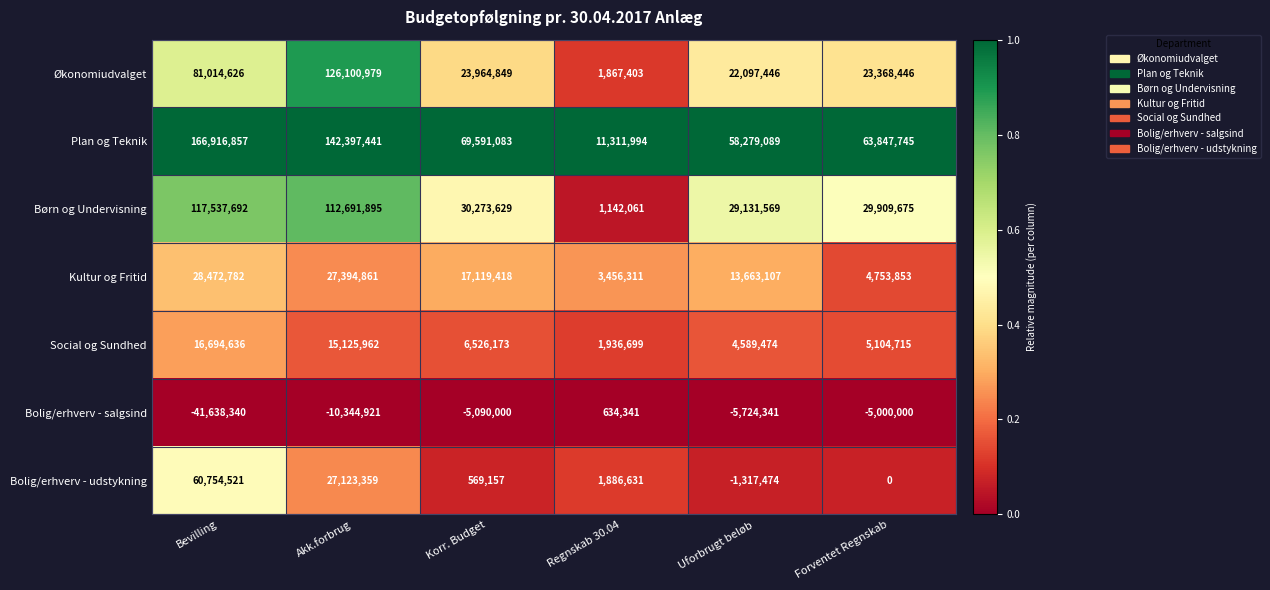

Between Akk.forbrug and Regnskab 30.04, which series saw the biggest shift?

Plan og Teknik